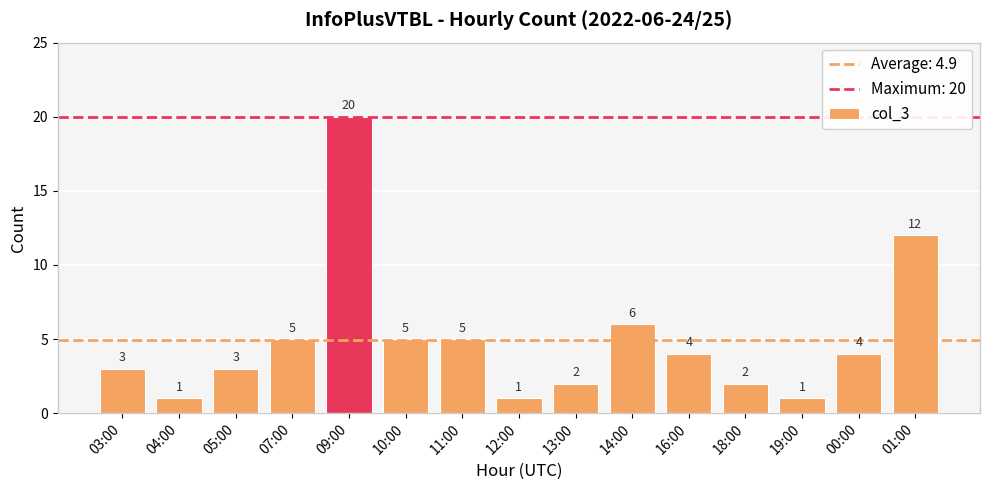

What is the change in value from 04:00 to 16:00?

+3